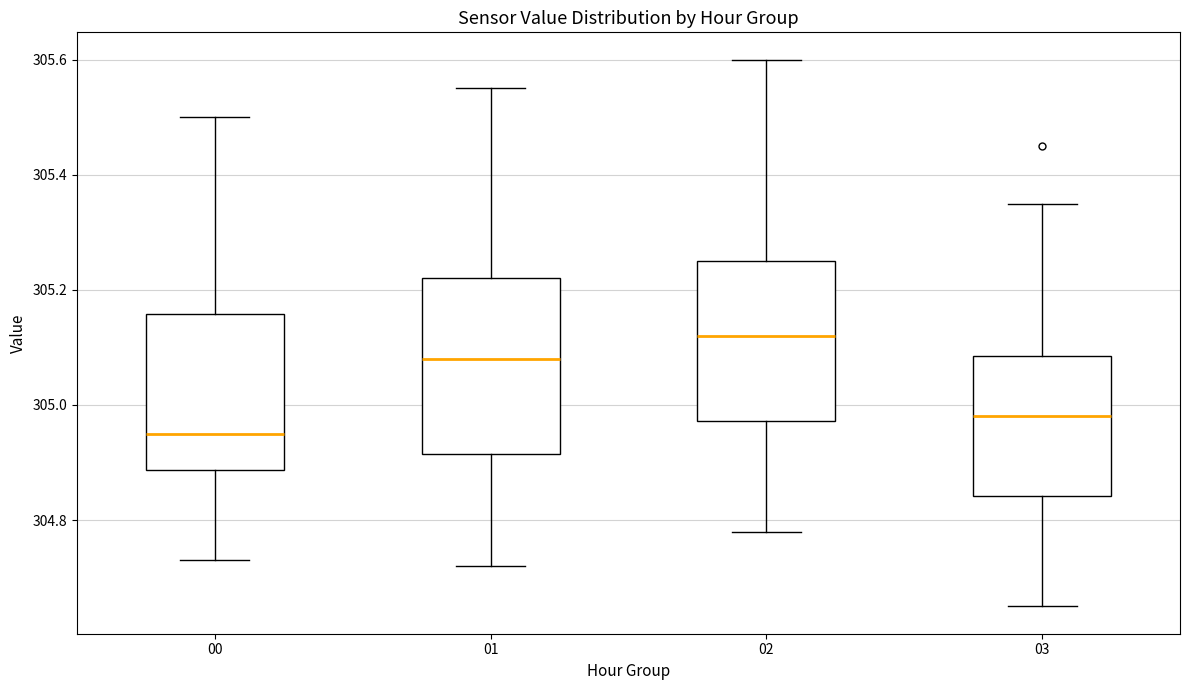

Reading left to right, read every box against the y-axis: the position of its median line, the range the box covers, and the ends of its whiskers. The values are not printed on the chart, so give them approximately, as read against the axis.

00: median 304.96, box 304.88 to 305.16, whiskers 304.74 to 305.50
01: median 305.08, box 304.92 to 305.22, whiskers 304.72 to 305.56
02: median 305.12, box 304.98 to 305.26, whiskers 304.78 to 305.60
03: median 304.98, box 304.84 to 305.08, whiskers 304.66 to 305.36